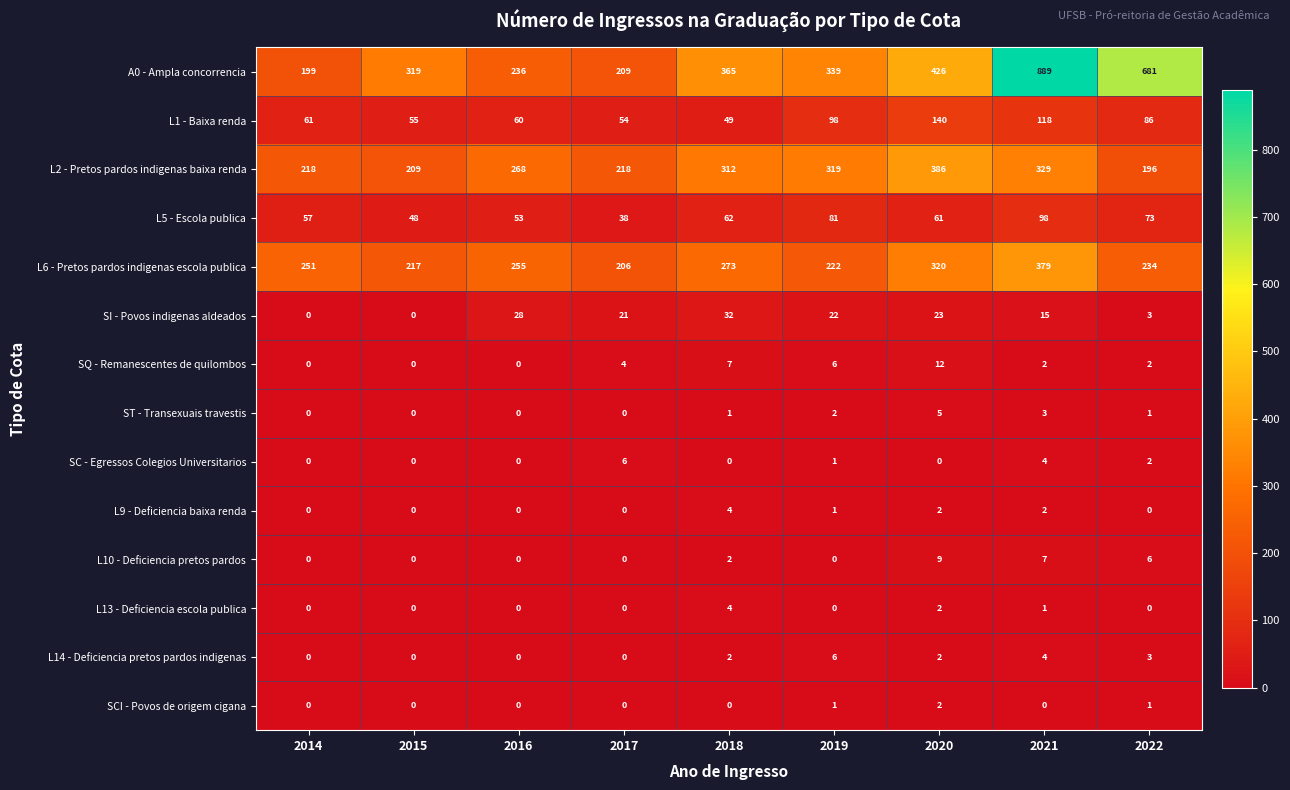

Which series has the largest total across all categories?

A0 - Ampla concorrencia